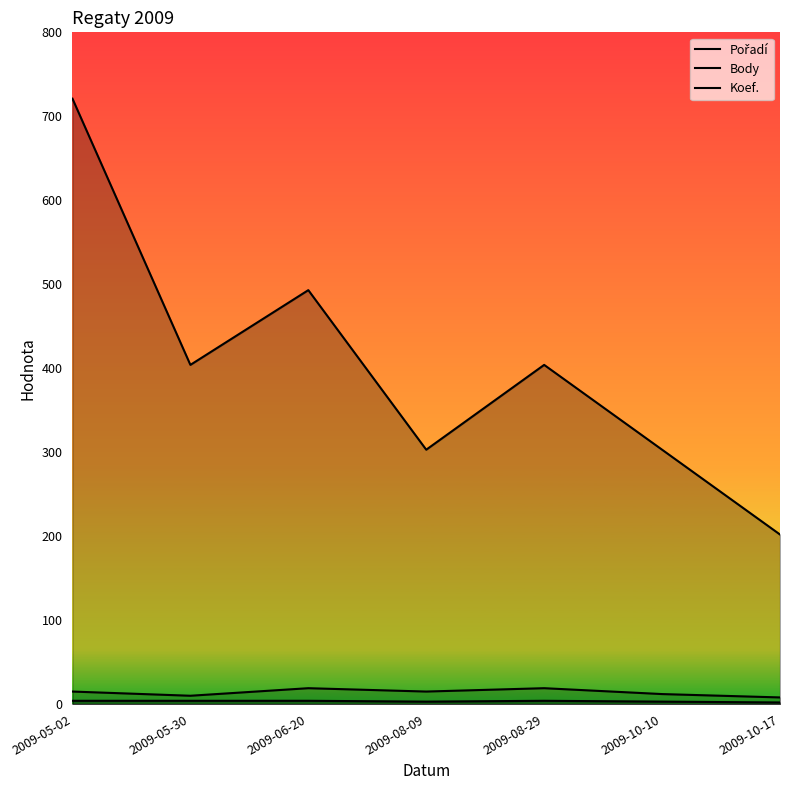

What is the average value of the Body series?

404